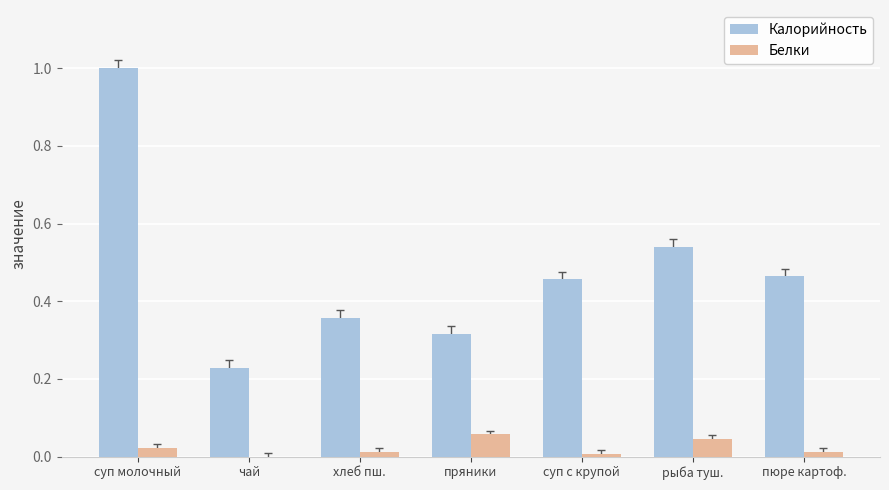

Are the bars horizontal?

No